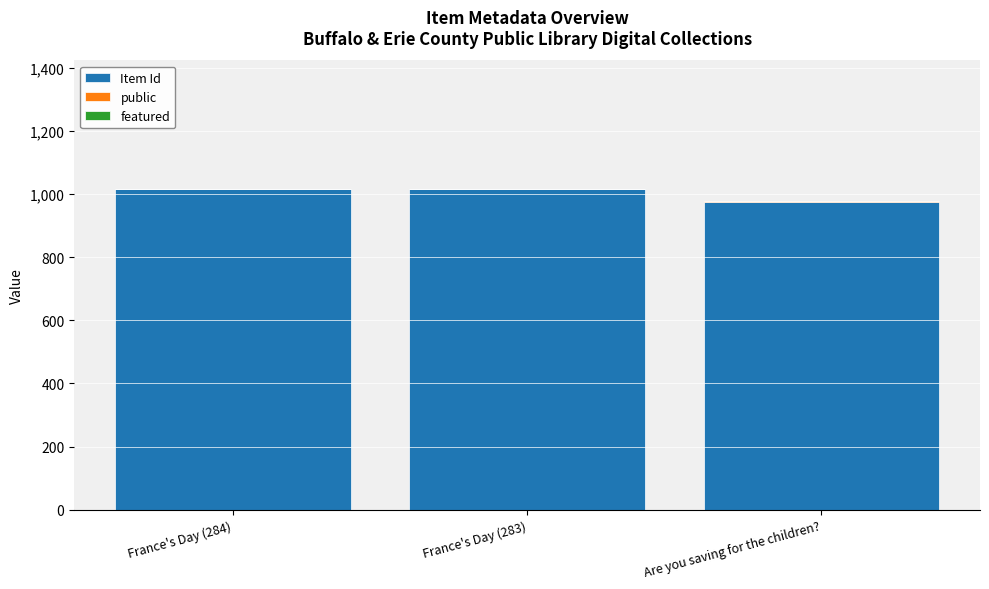

What is the highest value of the Item Id series?

1015